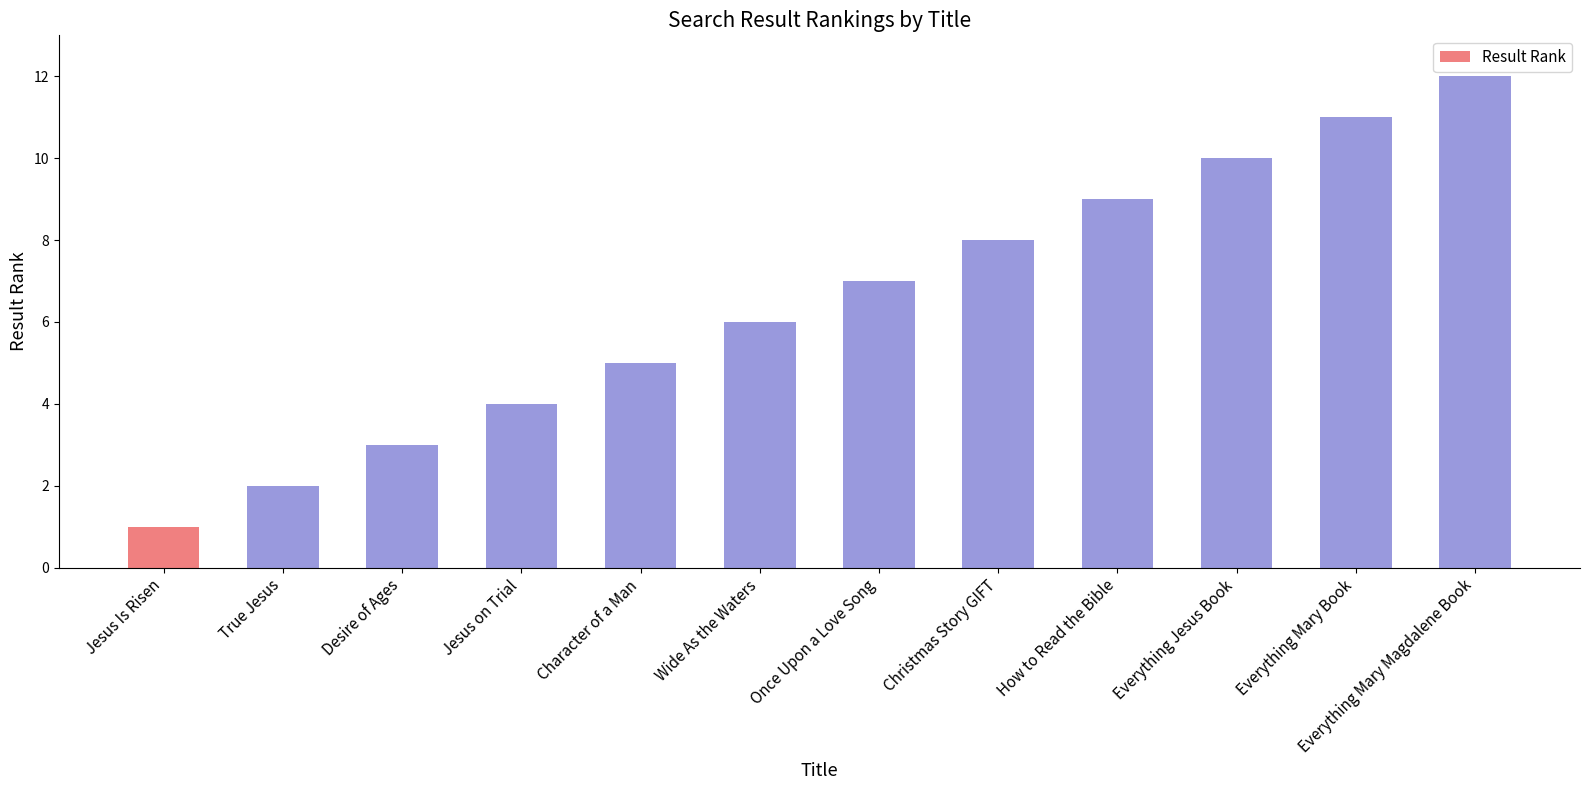

Which category has the highest value across all series?

Everything Mary Magdalene Book